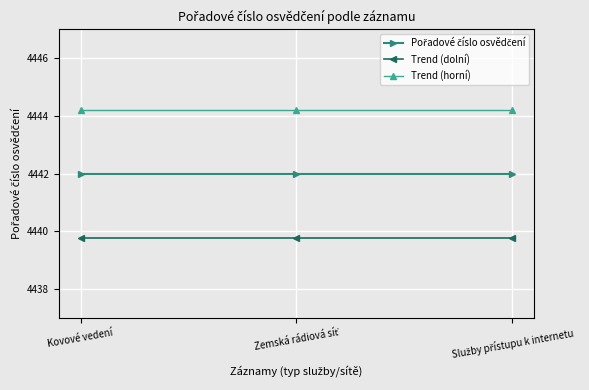

What is the sum of all Trend (dolní) values?

13319.3